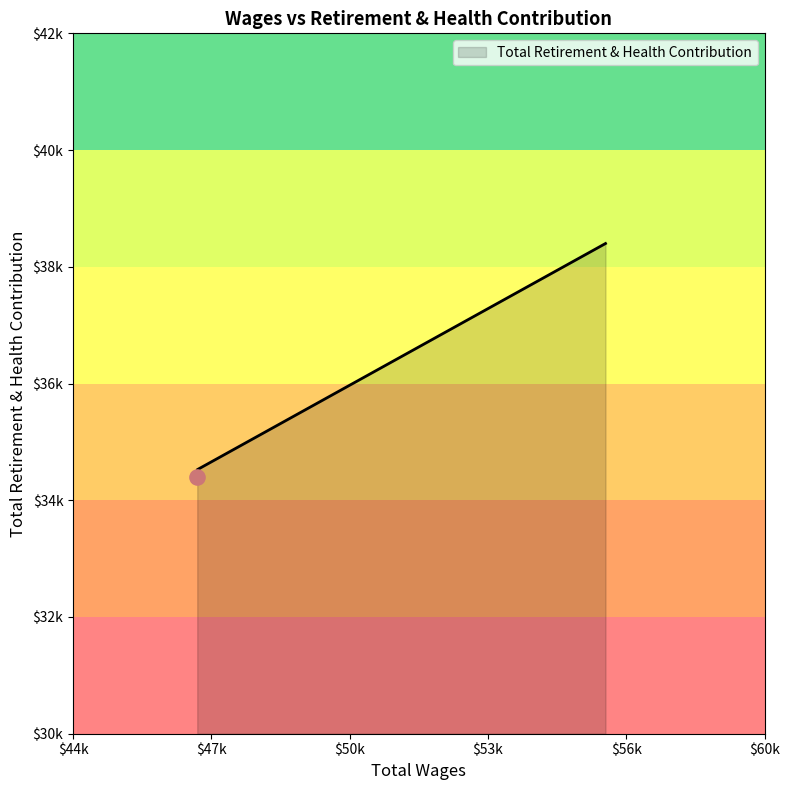

Approximately how many times larger is the value at 46874.0 compared to 56320.0?

0.9